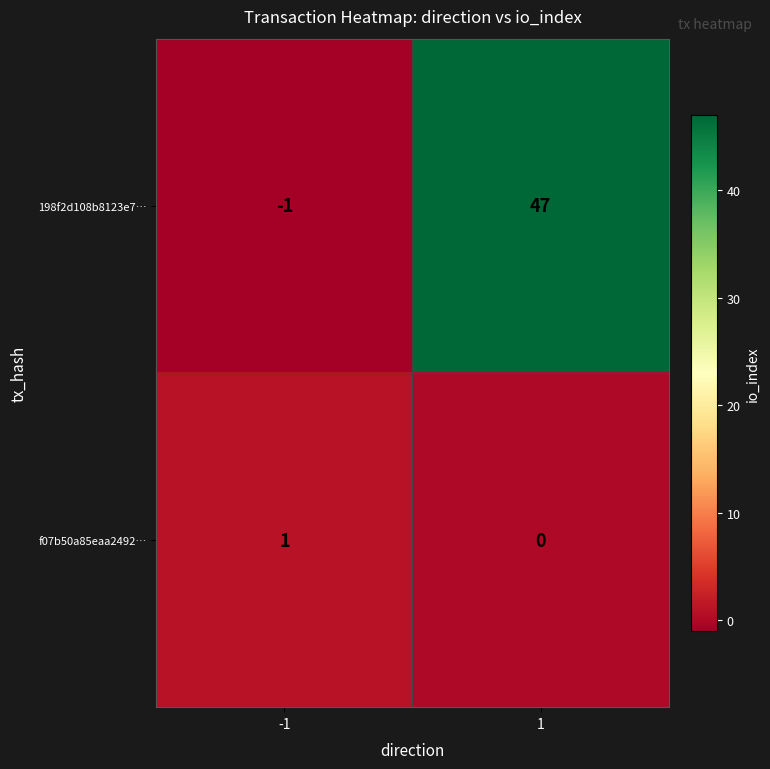

True or false: 198f2d108b8123e7… has a value of 26 at 1.

False